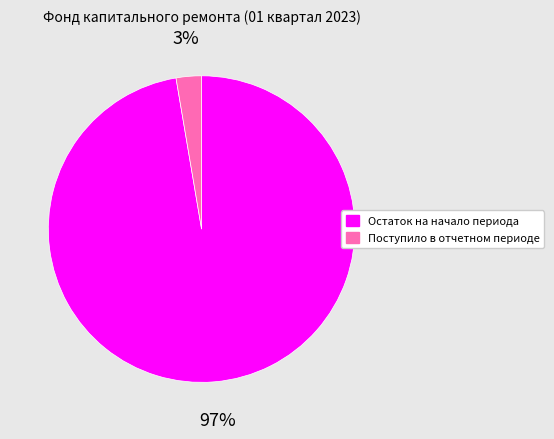

True or false: Остаток на начало периода accounts for 97% of the total.

True